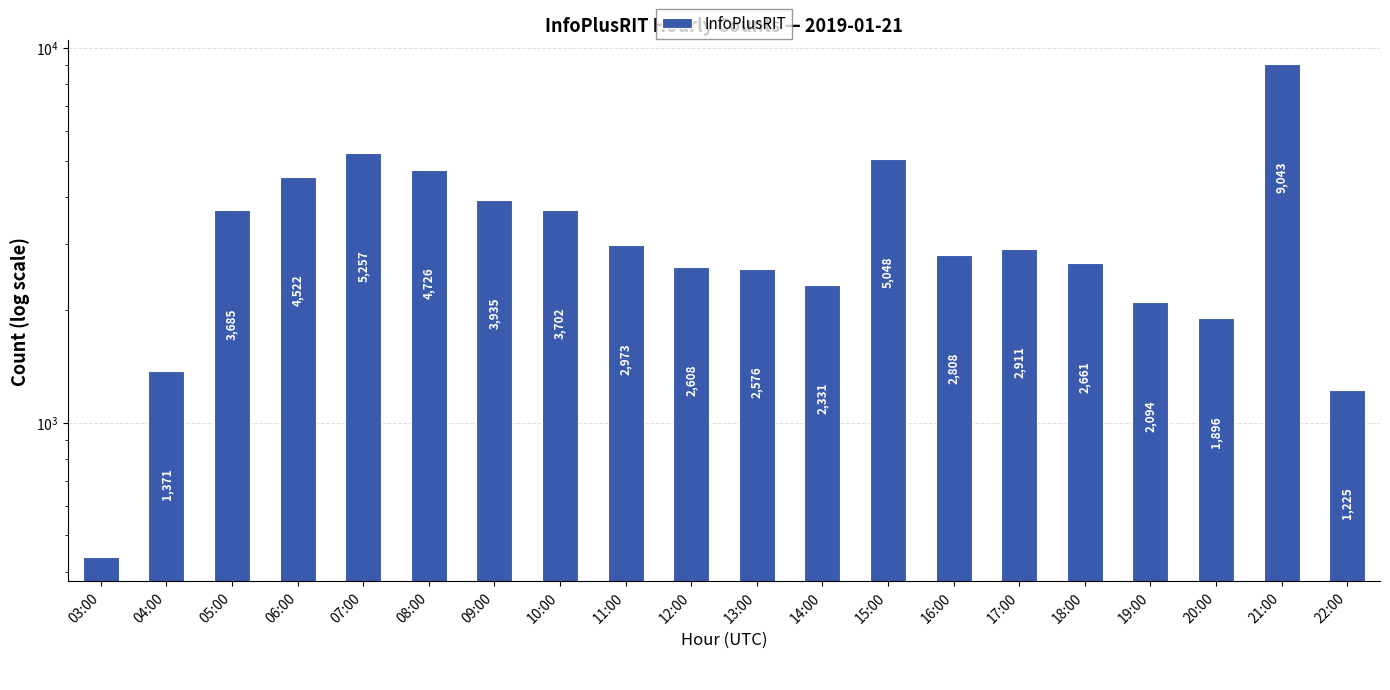

At which label is the value closest to 4740?

08:00